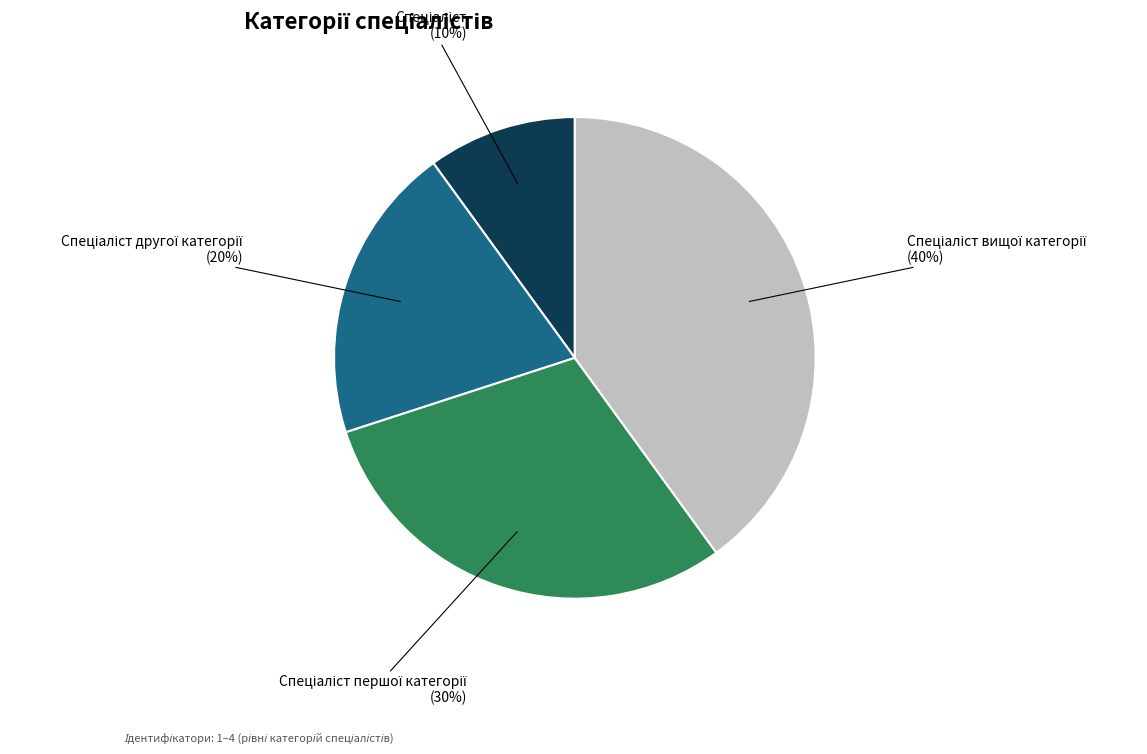

Is there any slice that represents more than half of the pie?

No